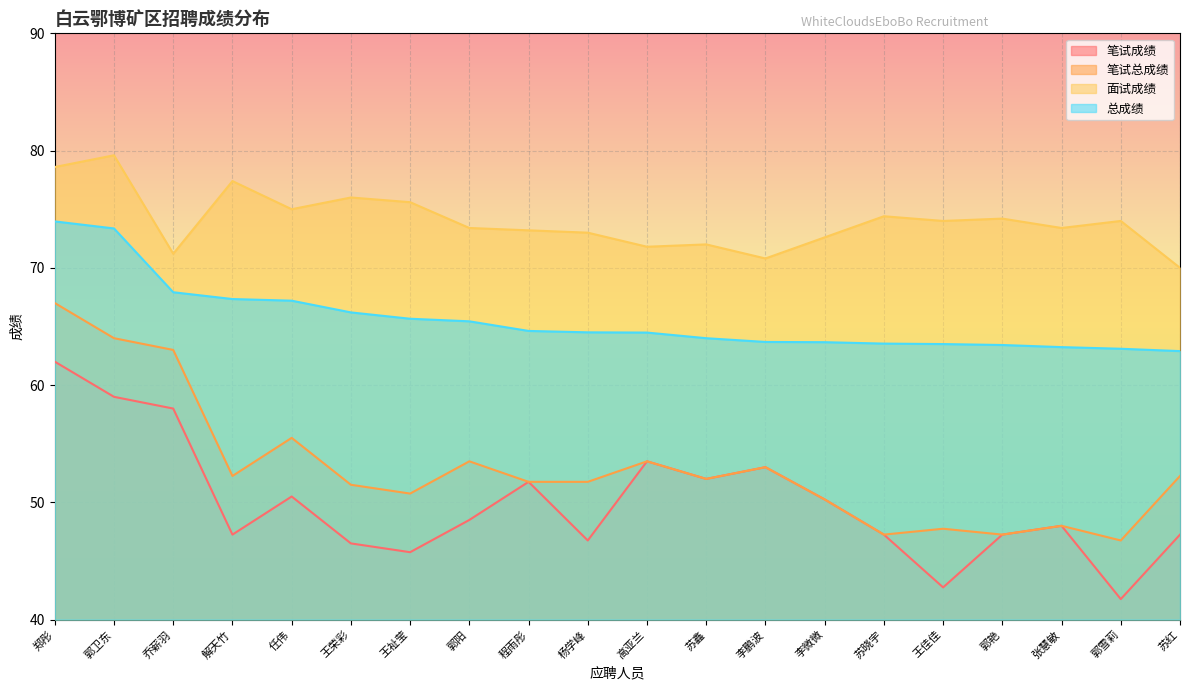

Which series has the largest range (max minus min)?

笔试成绩